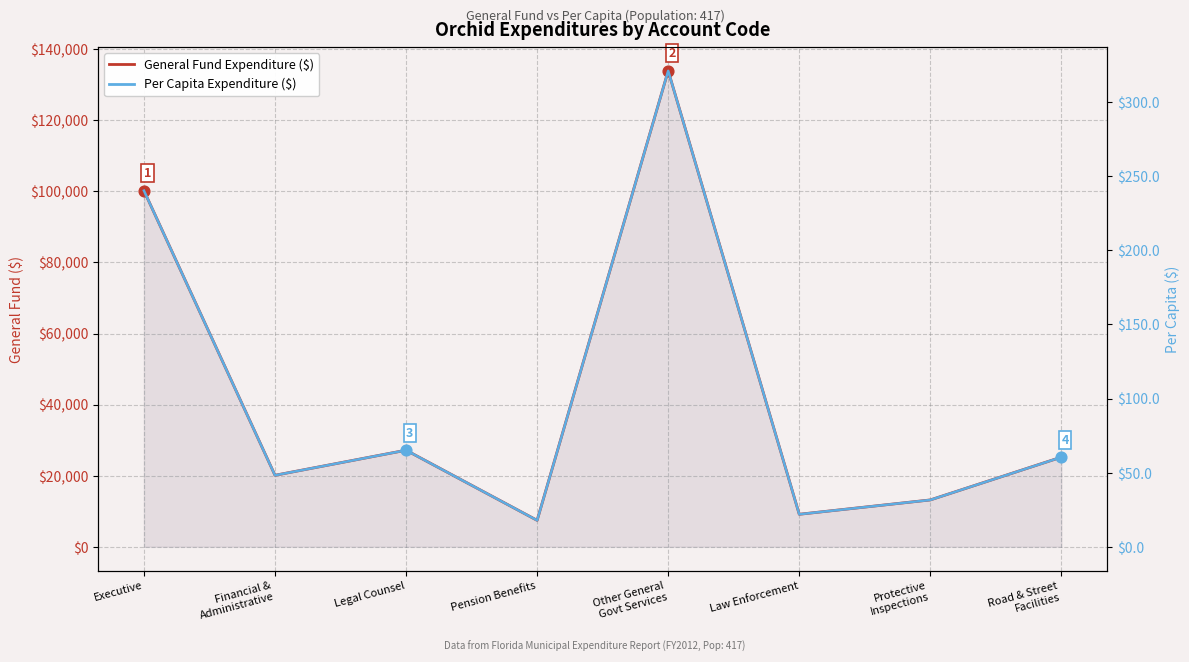

What is the total value across all series at Other General
Govt Services?

134236.1